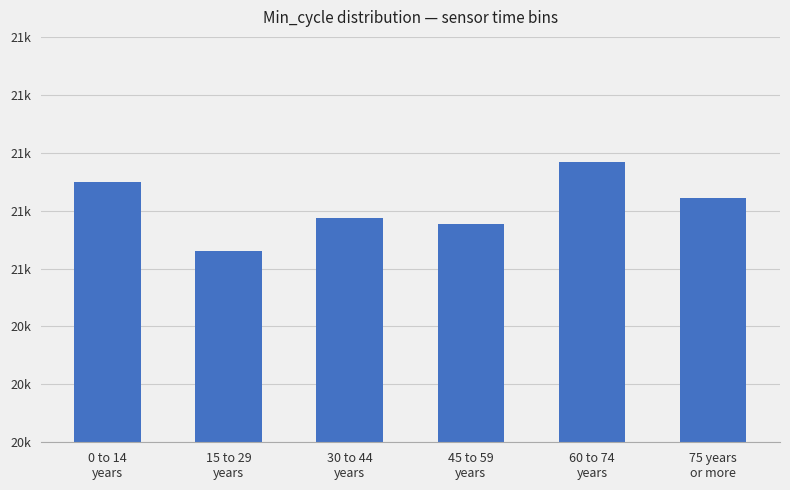

What is the value of the 2nd bar from the left?

21060.0